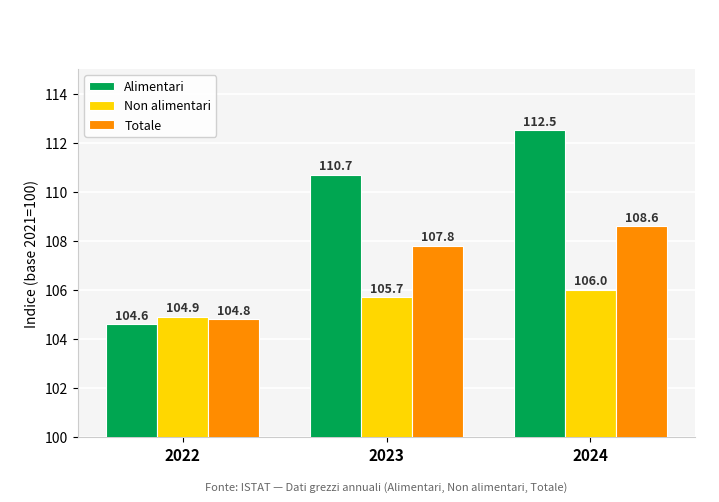

Reading left to right, what are all the values shown in this chart?

Alimentari: 104.6	110.7	112.5
Non alimentari: 104.9	105.7	106.0
Totale: 104.8	107.8	108.6